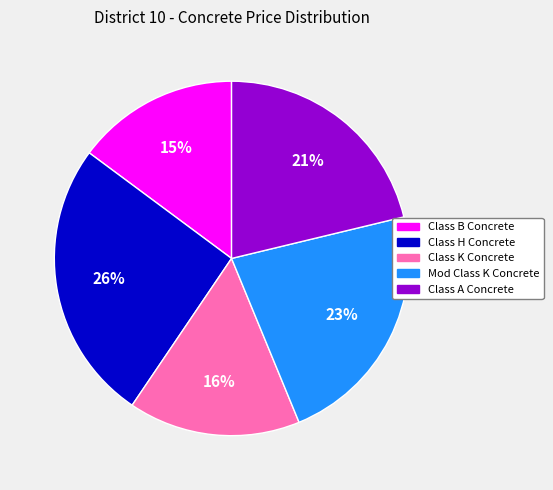

Rank the categories by value from lowest to highest.

Class B Concrete, Class K Concrete, Class A Concrete, Mod Class K Concrete, Class H Concrete